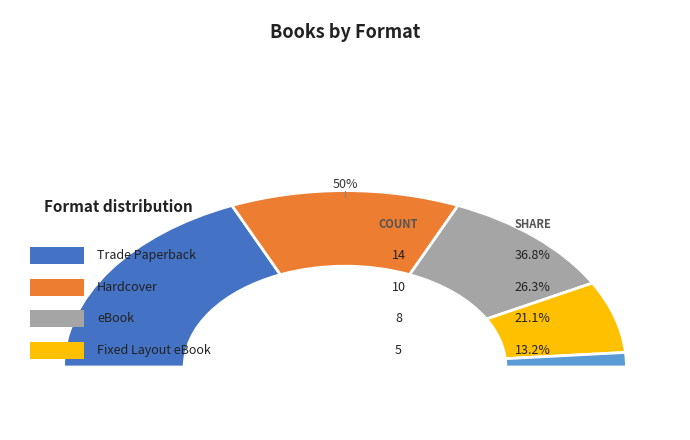

Which slice is the smallest?

Audio Download